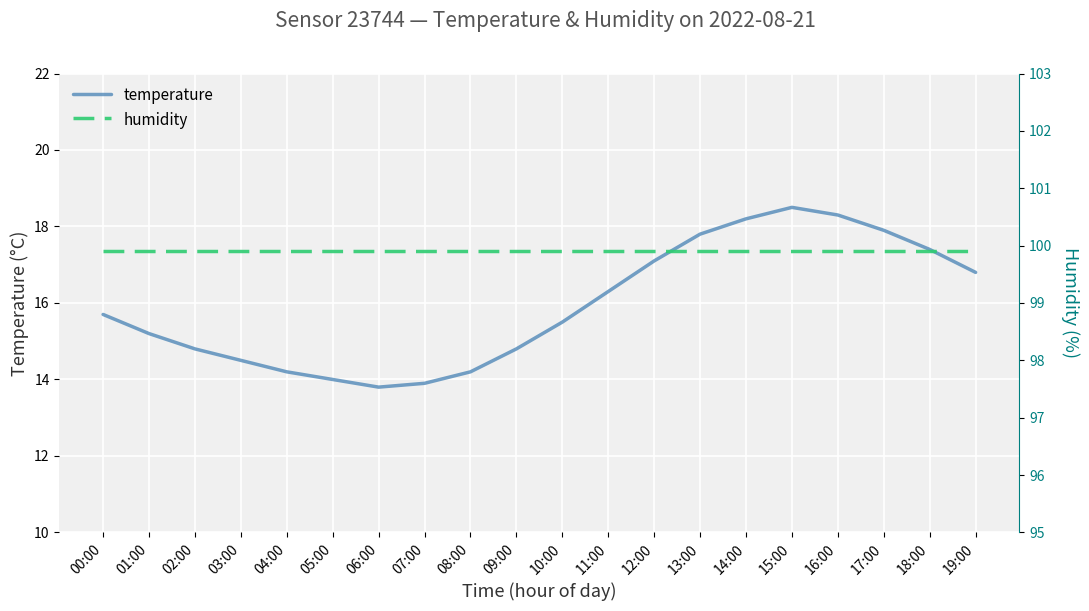

Where is temperature nearest to the value 16?

00:00